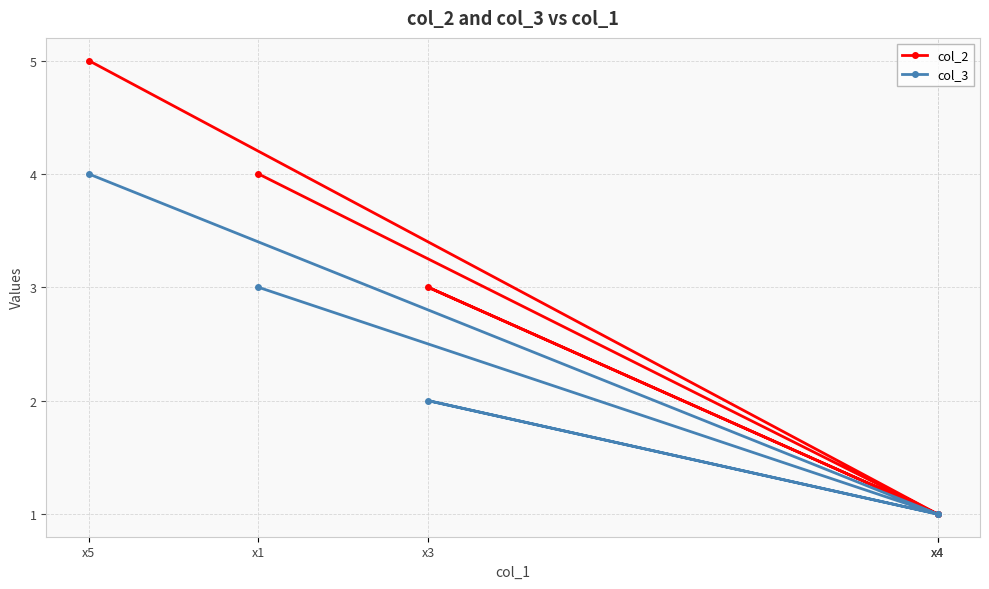

True or false: col_2 and col_3 cross at least once.

False